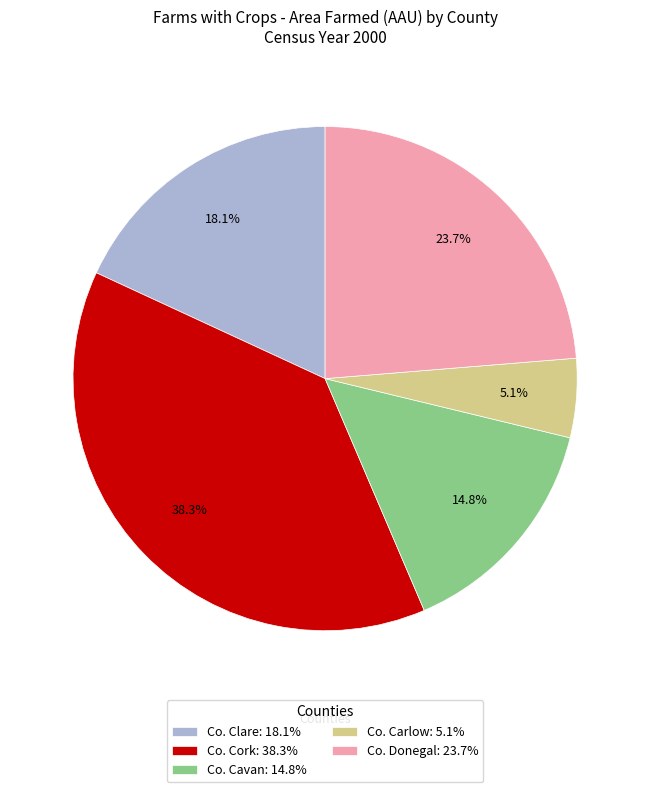

Which slice is the smallest?

Co. Carlow: 5.1%